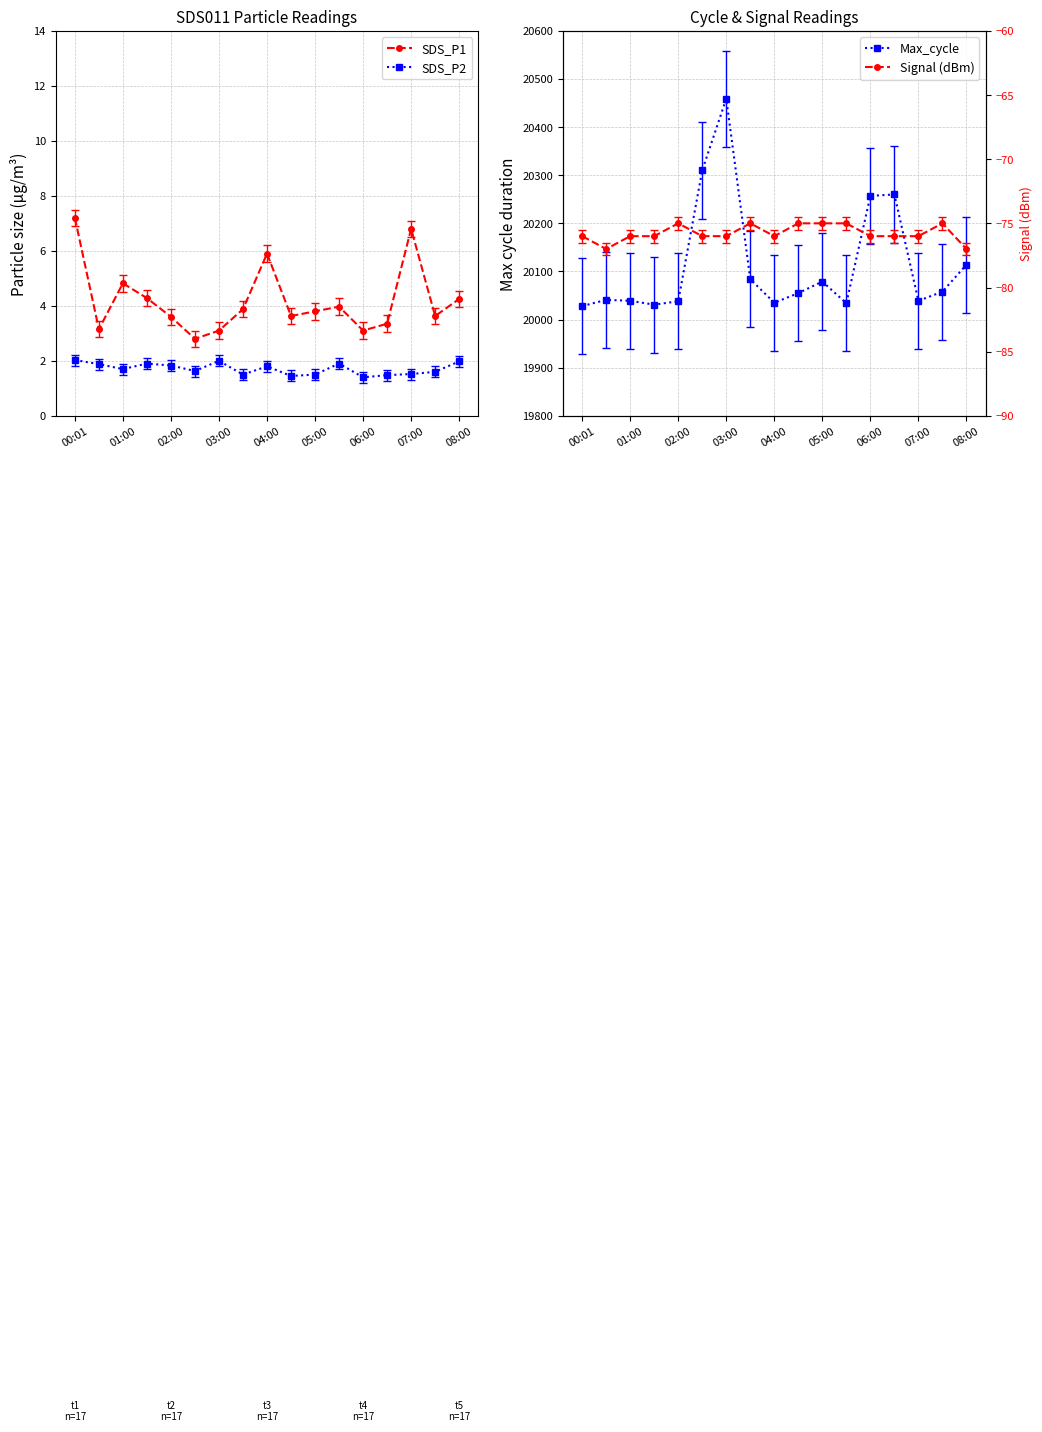

True or false: SDS_P2 and SDS_P1 intersect in this chart.

False